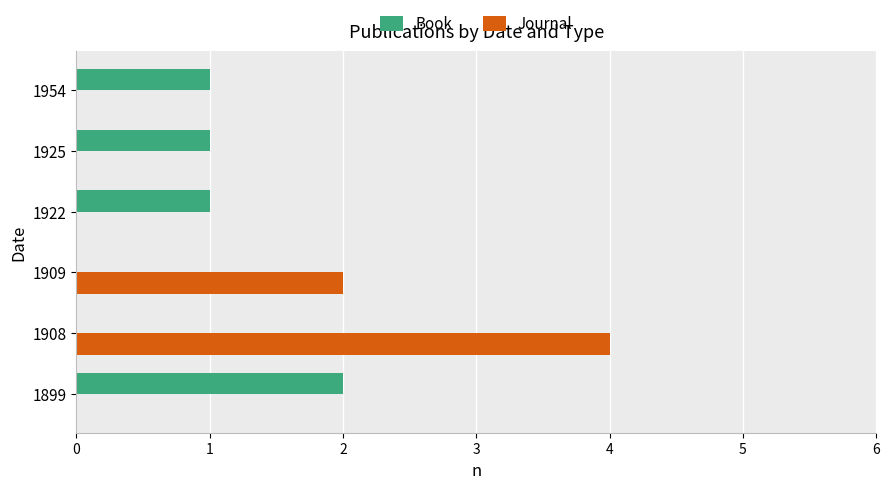

True or false: Journal has a value of 0 at 1954.

True